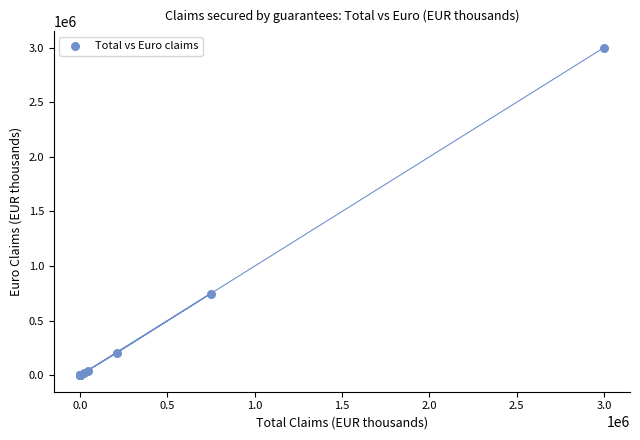

What Y value in the scatter plot is closest to 1499325?

748090